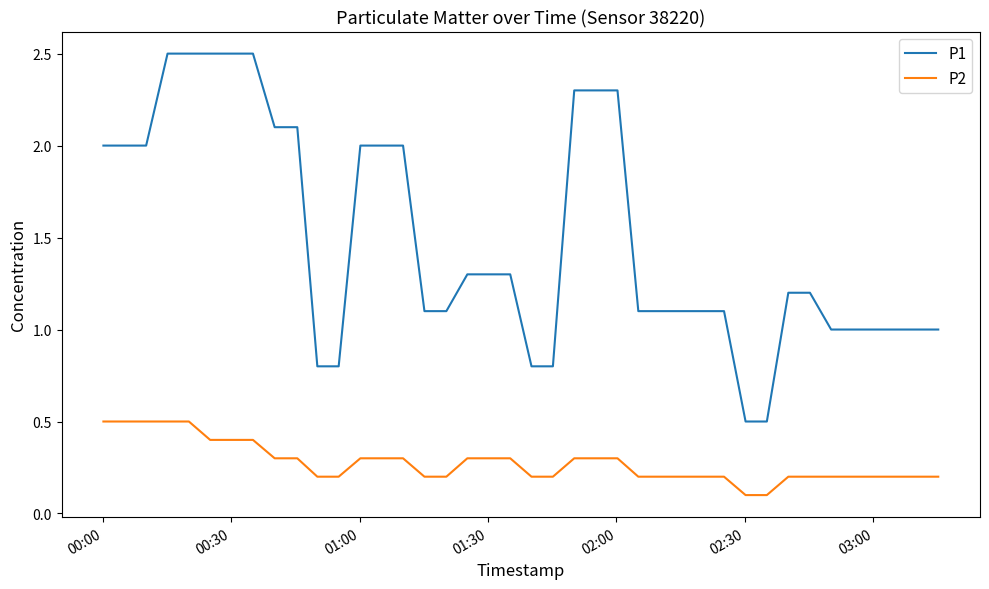

List the series in order of their peak value, lowest first.

P2, P1